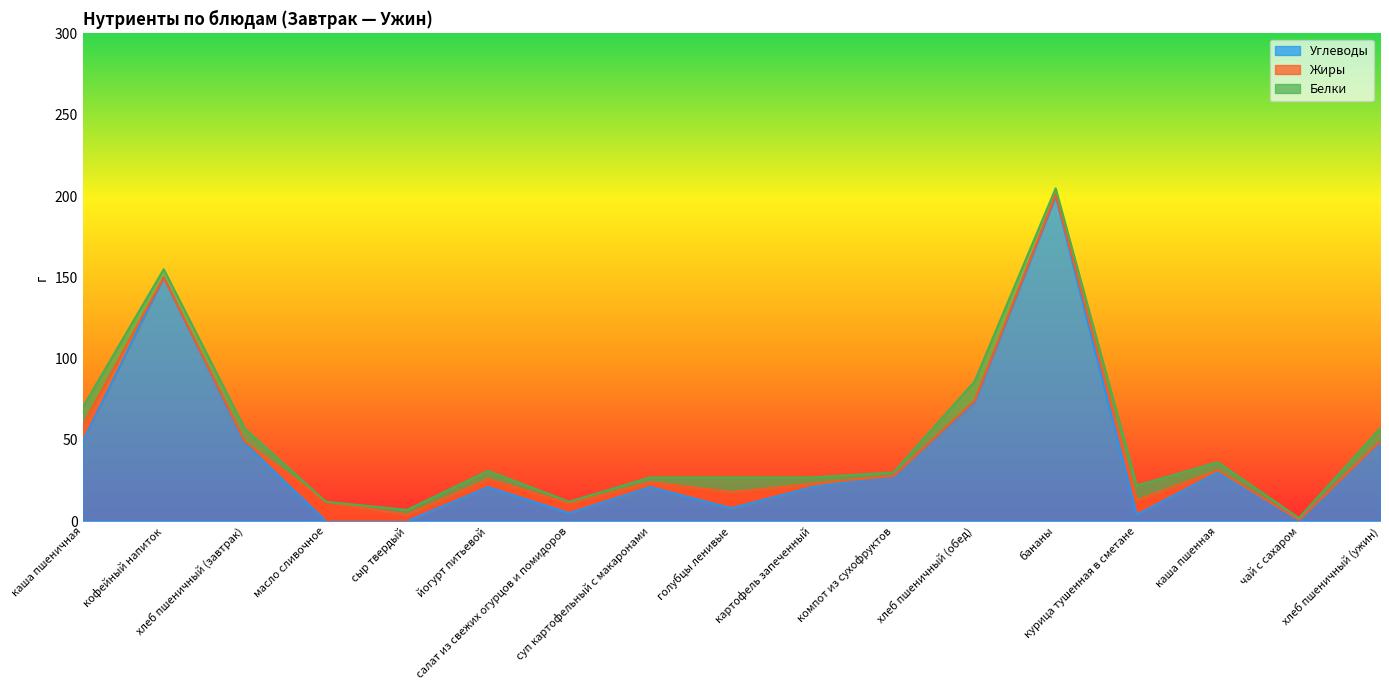

Between картофель запеченный and компот из сухофруктов, which is larger?

компот из сухофруктов